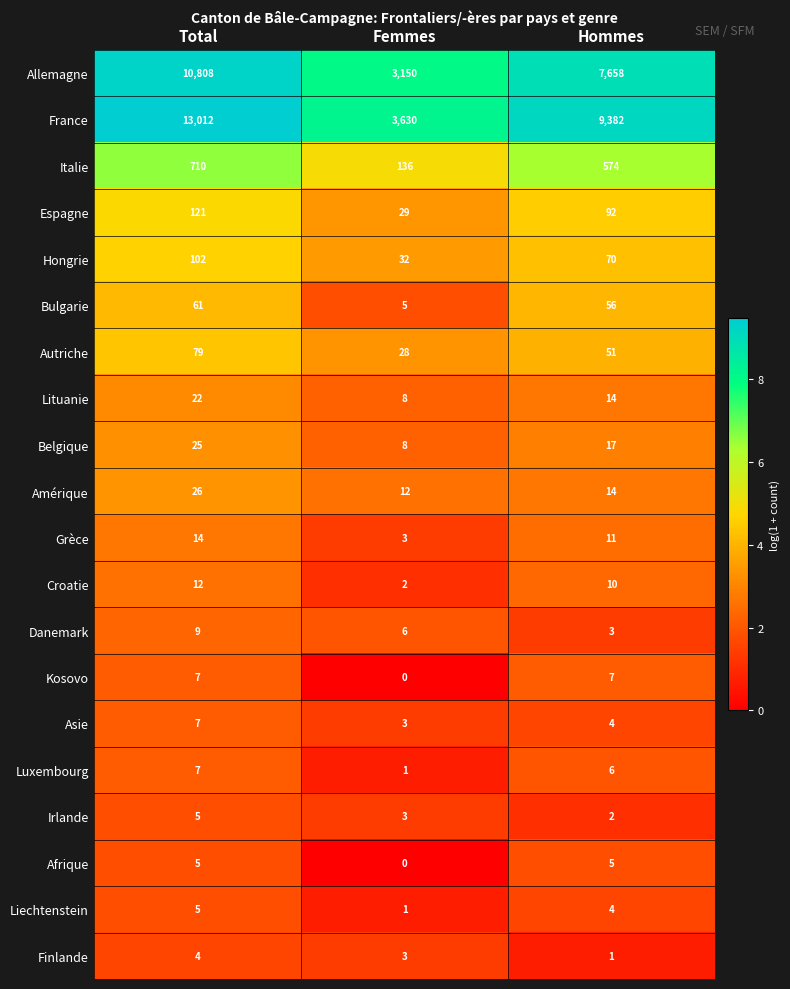

The Danemark series shows 6 at Femmes. True or false?

True